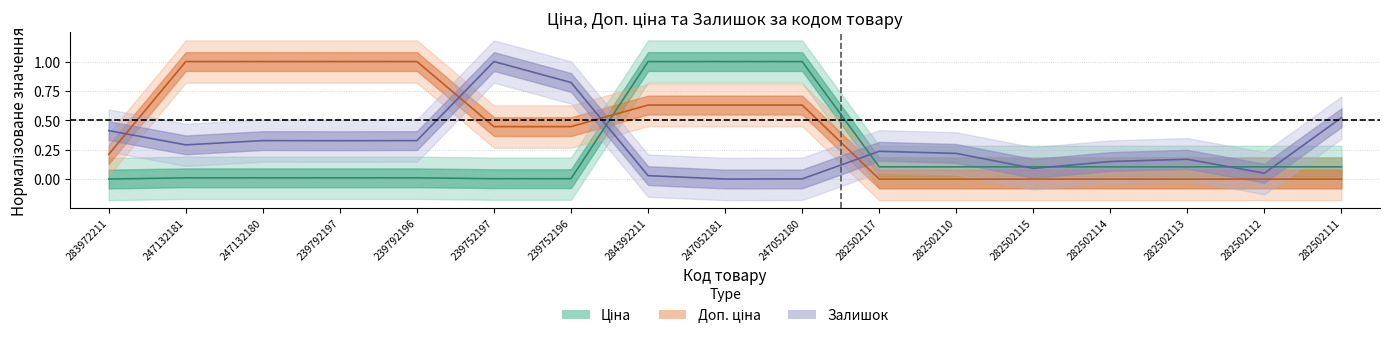

At which label is Доп. ціна closest to 0?

282502117